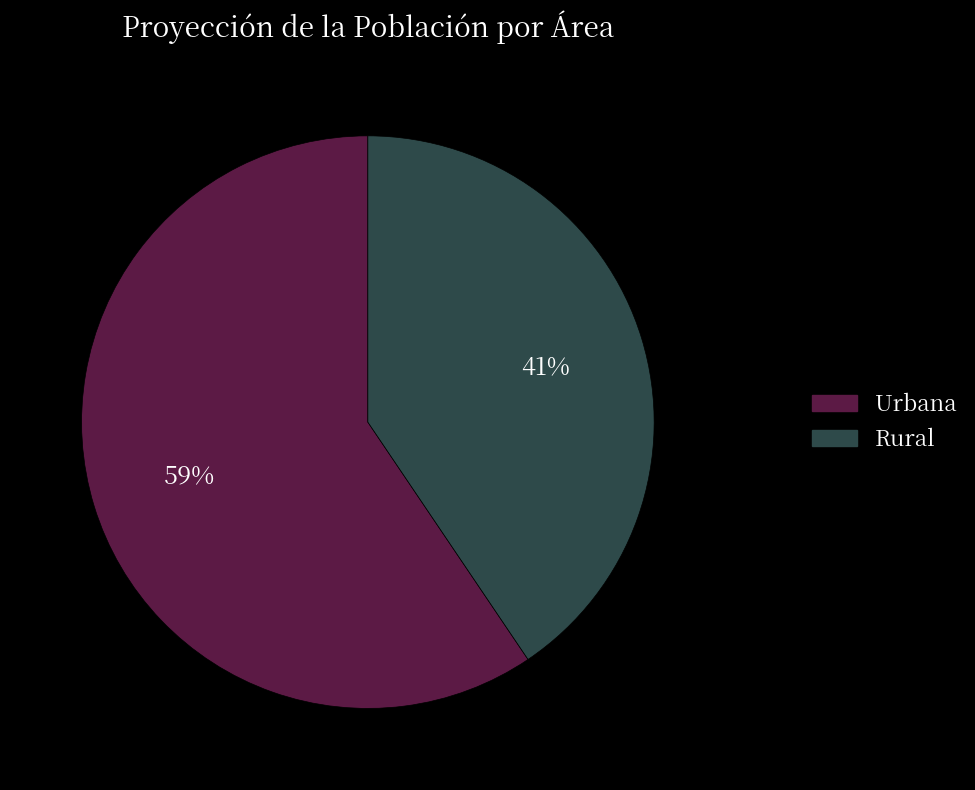

Is the sum of Urbana and Rural greater than half?

Yes